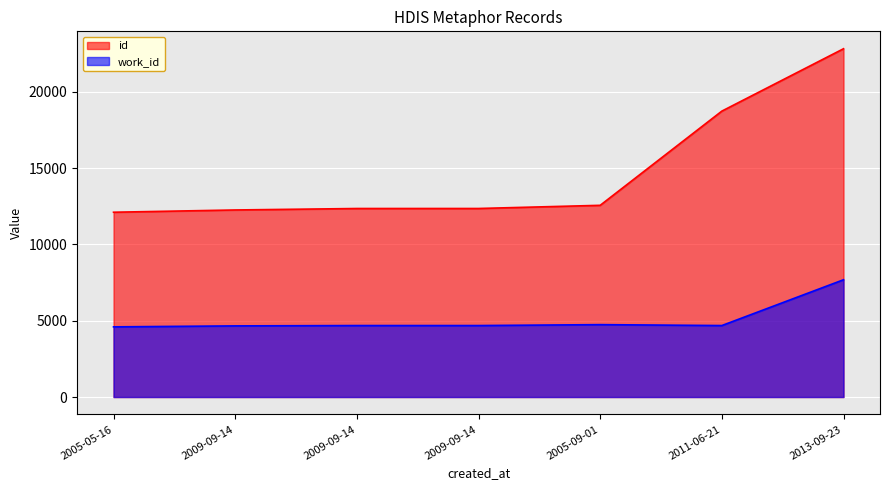

True or false: id and work_id intersect in this chart.

False